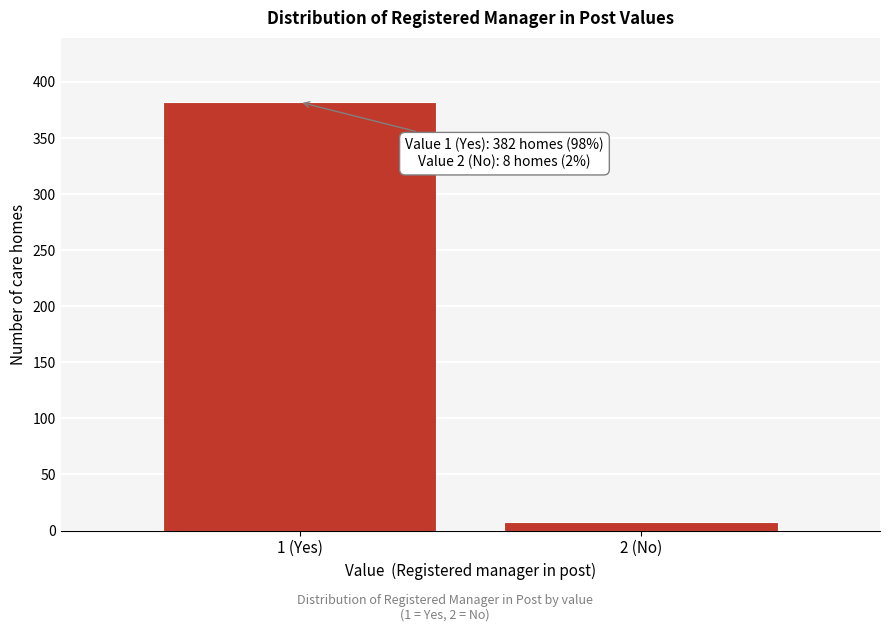

Reading left to right, extract all data points from this chart.

382	8